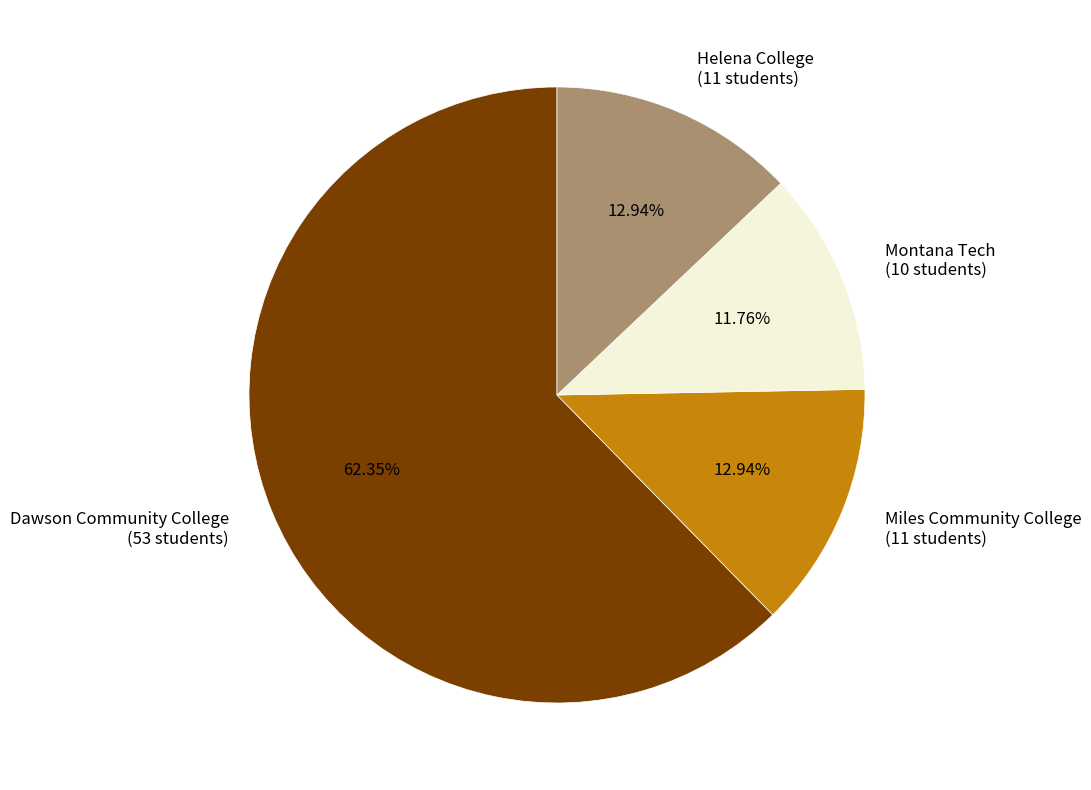

Does Helena College represent more than half of the total?

No